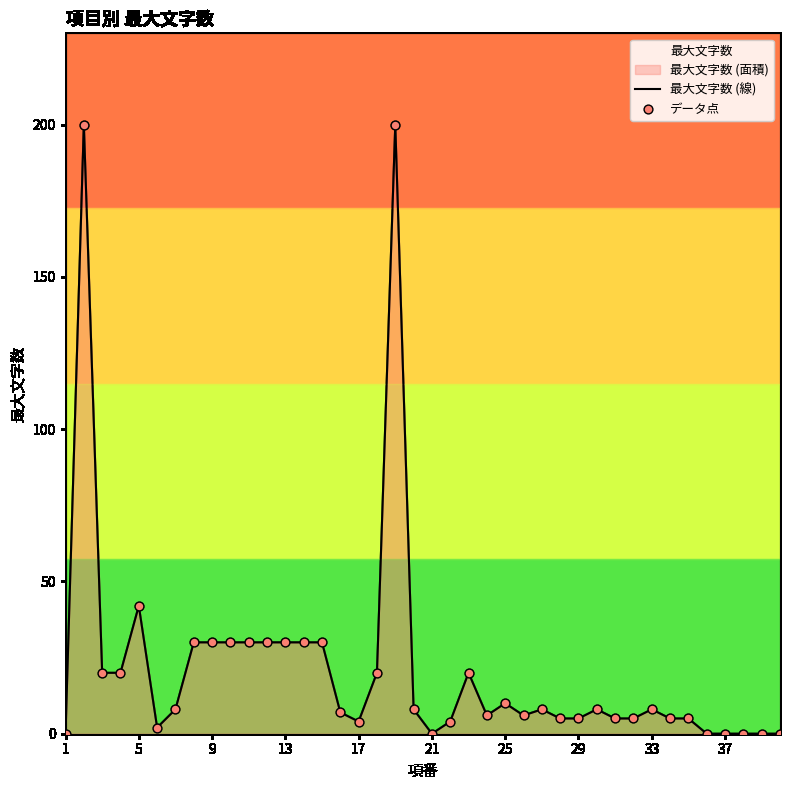

Is it true that the value at 37 is -98?

False